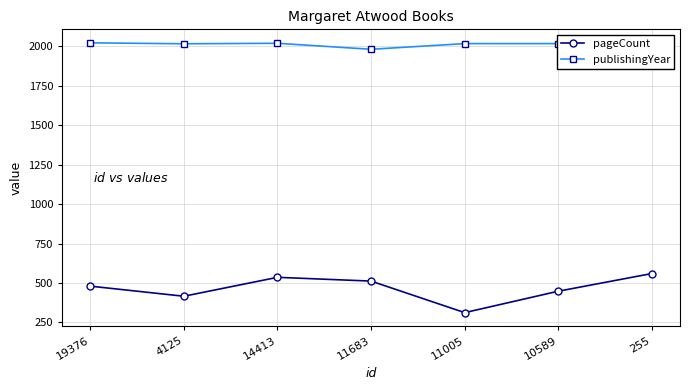

True or false: publishingYear and pageCount intersect in this chart.

False